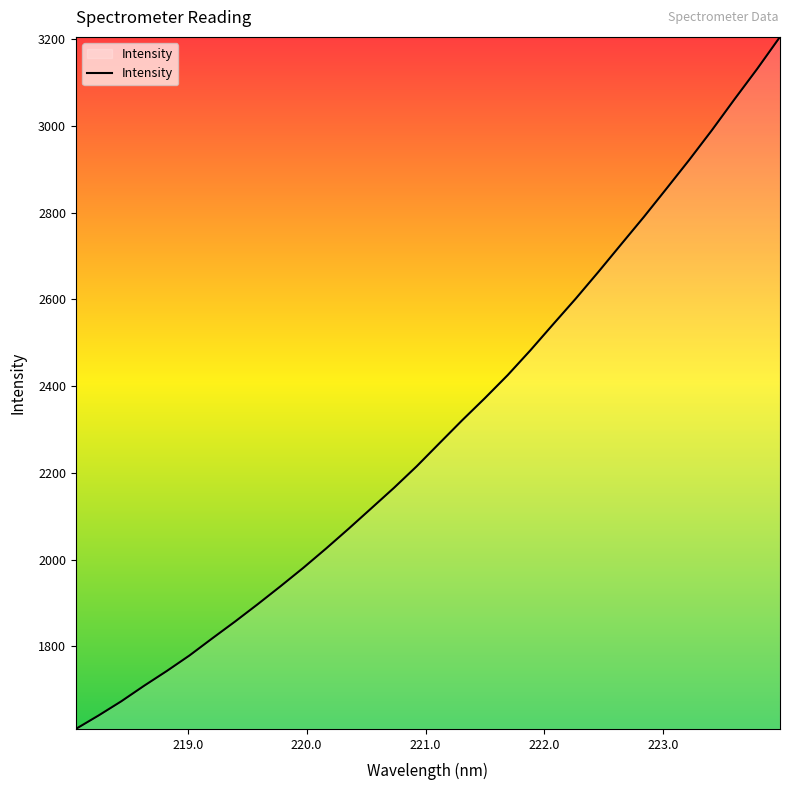

What is the smallest value displayed?

1609.9